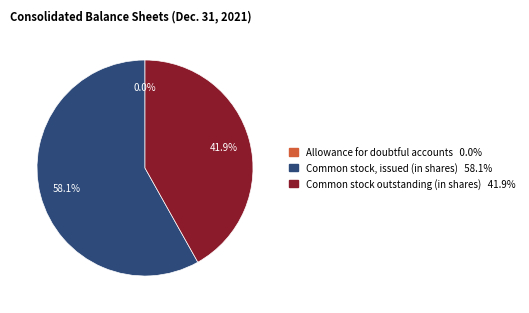

What portion of the pie excludes Common stock outstanding (in shares)?

58.1%